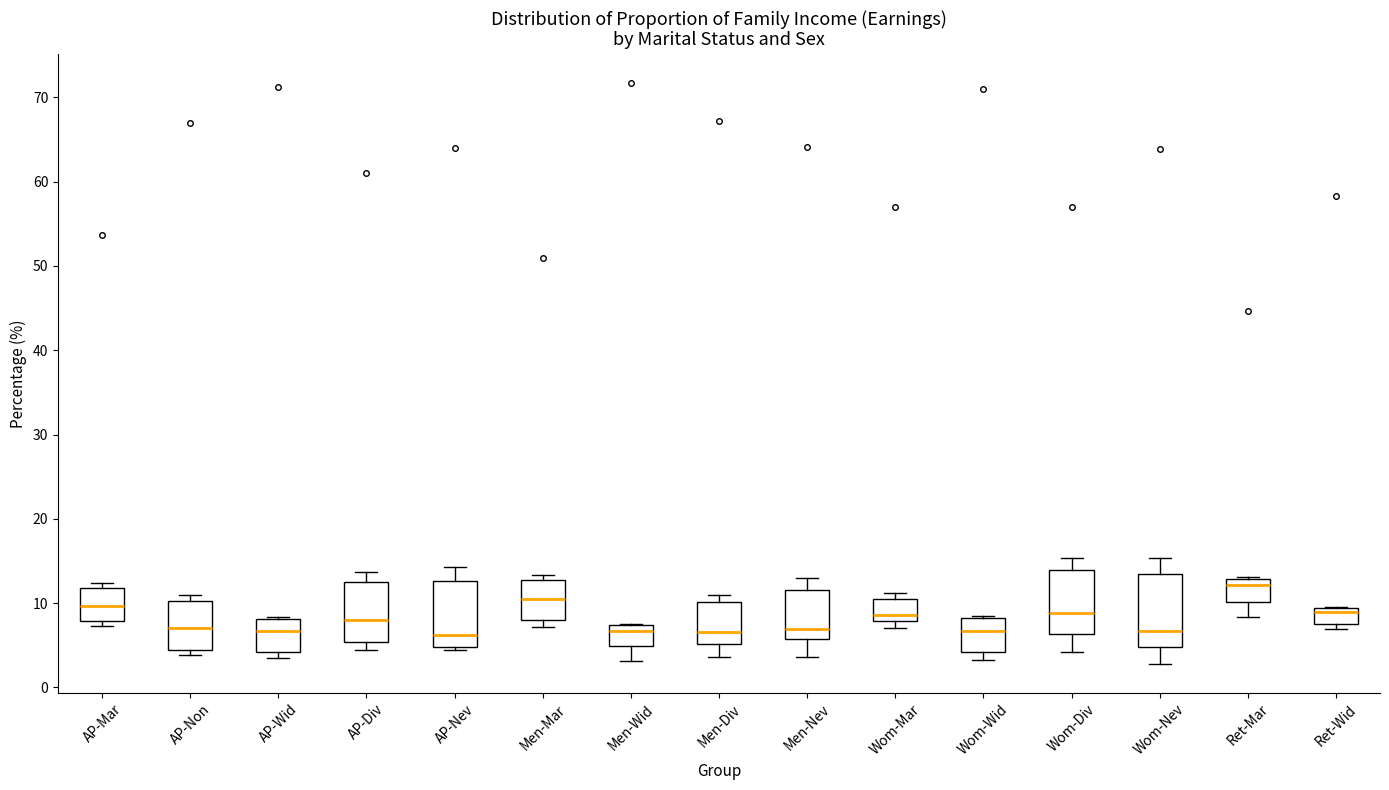

Where does the lower whisker of the box for Men-Div end on the y-axis? The values are not printed on the chart, so give them approximately, as read against the axis.

4